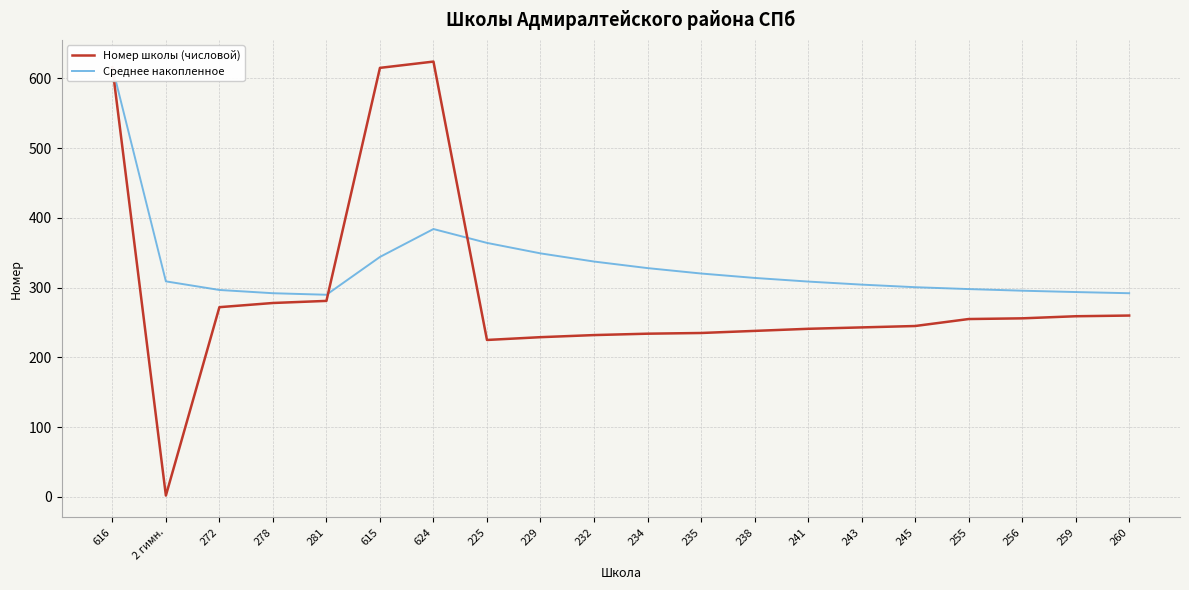

What is the label of the 15th point from the right?

615